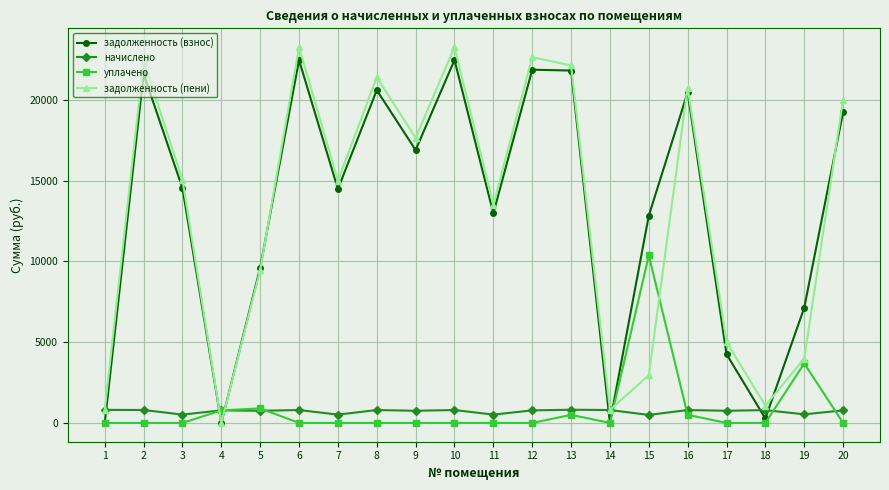

What is the difference between the highest and lowest values at 14?

799.2